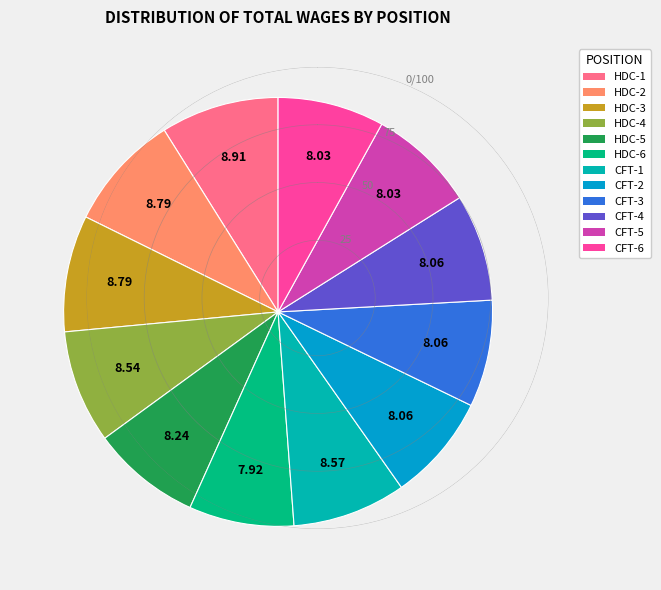

Is there any slice that represents more than half of the pie?

No